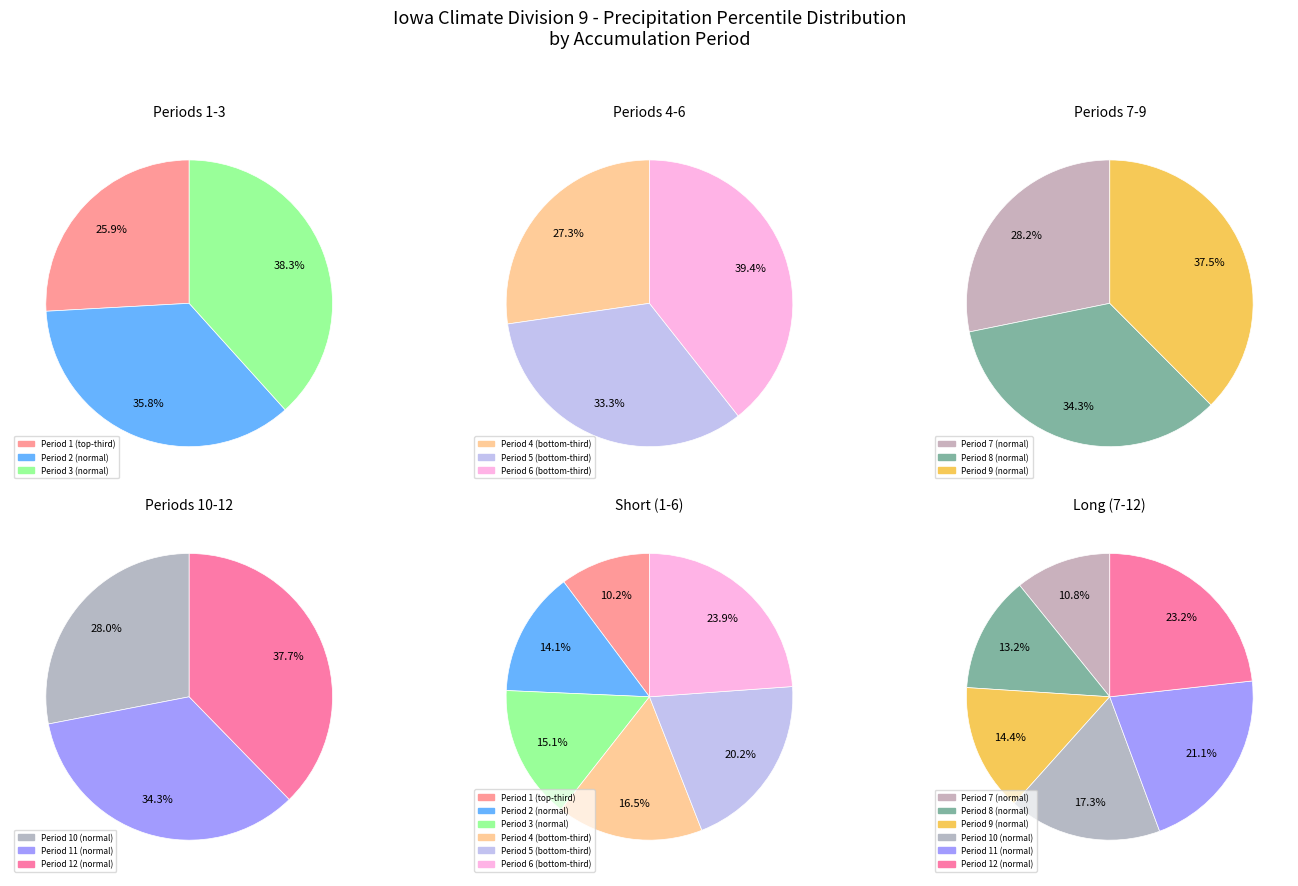

How many segments does this pie chart have?

12